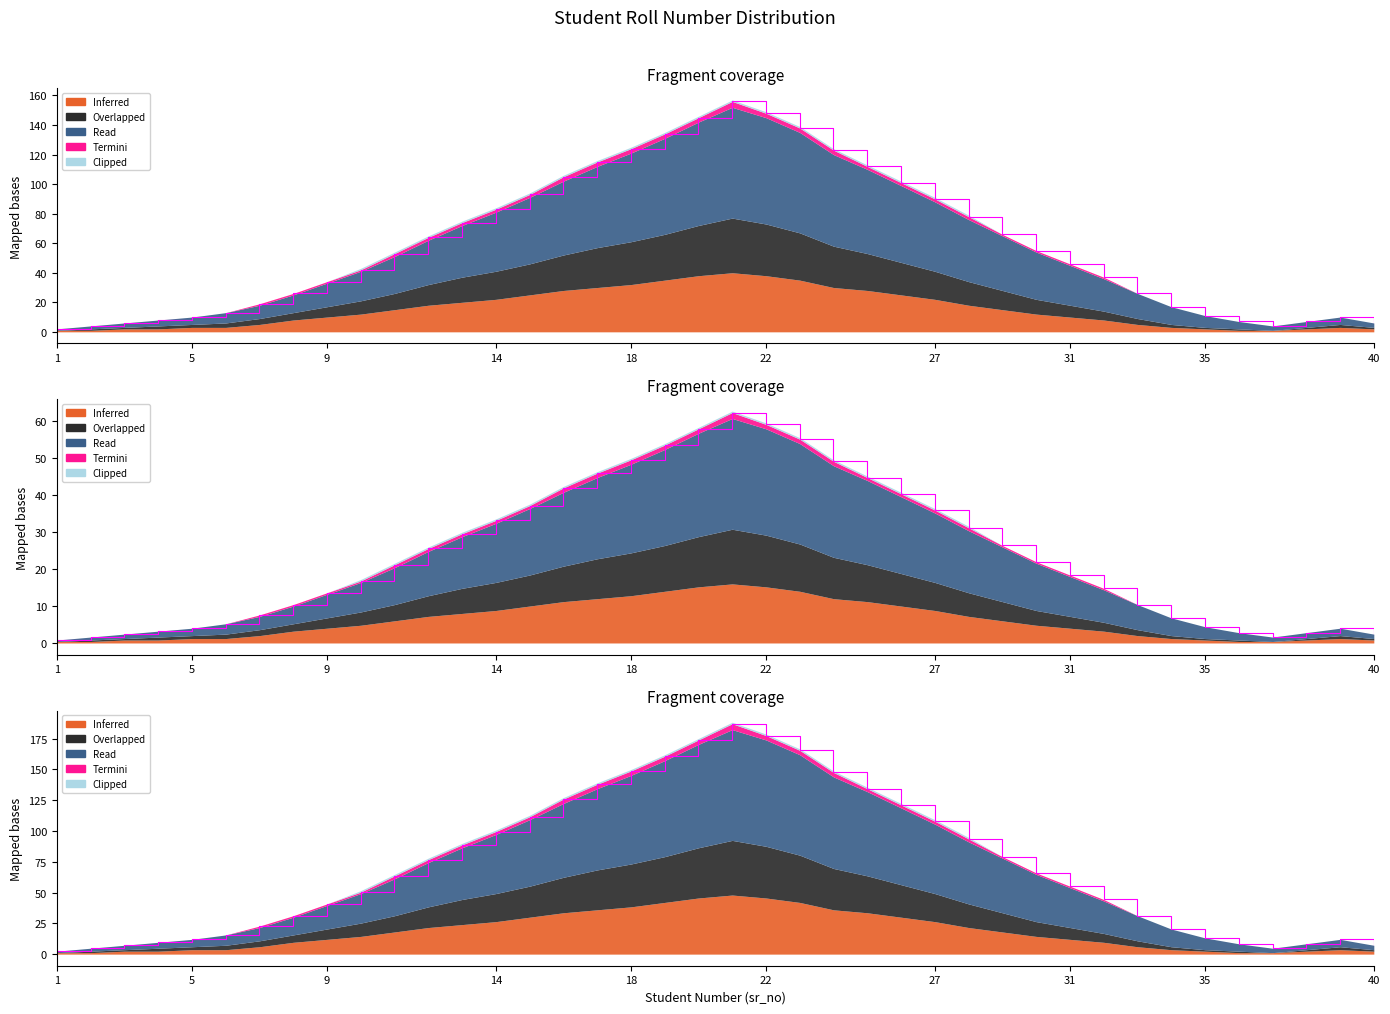

Where is the first local minimum for Overlapped?

37